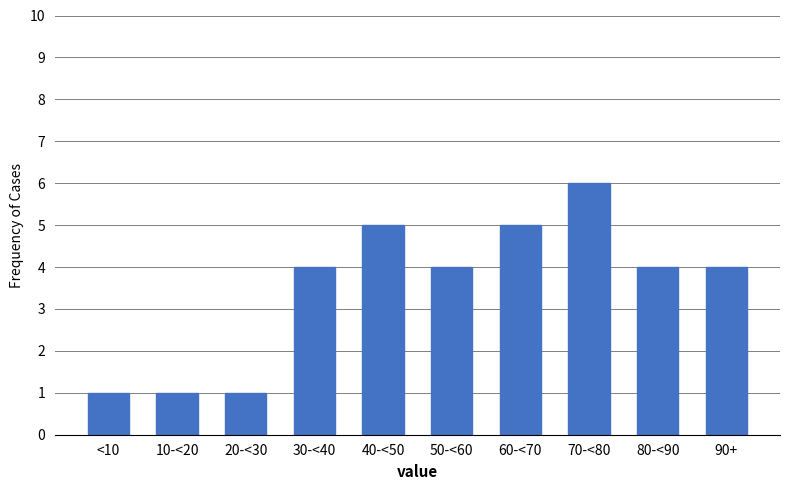

Reading left to right, transcribe all the data shown in this chart.

<10=1	10-<20=1	20-<30=1	30-<40=4	40-<50=5	50-<60=4	60-<70=5	70-<80=6	80-<90=4	90+=4